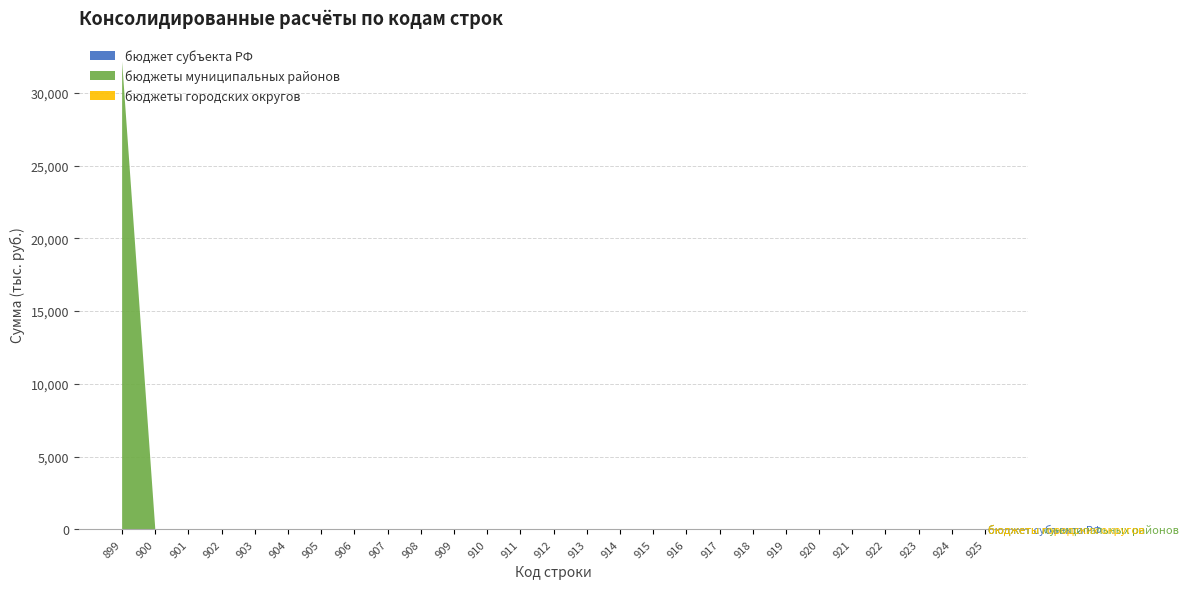

Reading left to right, list all the values displayed in this chart.

бюджет субъекта РФ: 0.0	0.0	0.0	0.0	0.0	0.0	0.0	0.0	0.0	0.0	0.0	0.0	0.0	0.0	0.0	0.0	0.0	0.0	0.0	0.0	0.0	0.0	0.0	0.0	0.0	0.0	0.0
бюджеты муниципальных районов: 32145.5	0.0	0.0	0.0	0.0	0.0	0.0	0.0	0.0	0.0	0.0	0.0	0.0	0.0	0.0	0.0	0.0	0.0	0.0	0.0	0.0	0.0	0.0	0.0	0.0	0.0	0.0
бюджеты городских округов: 0.0	0.0	0.0	0.0	0.0	0.0	0.0	0.0	0.0	0.0	0.0	0.0	0.0	0.0	0.0	0.0	0.0	0.0	0.0	0.0	0.0	0.0	0.0	0.0	0.0	0.0	0.0